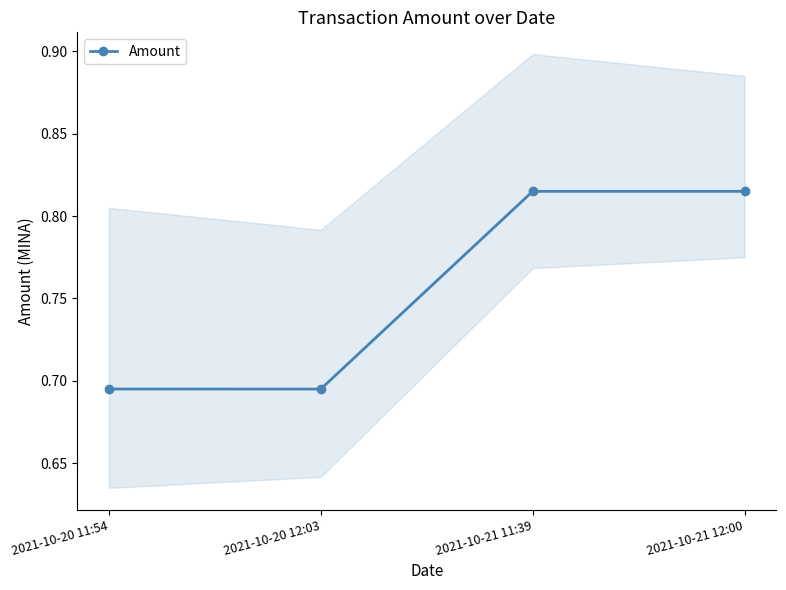

List the labels in order of value, largest first.

2021-10-21 11:39, 2021-10-21 12:00, 2021-10-20 11:54, 2021-10-20 12:03